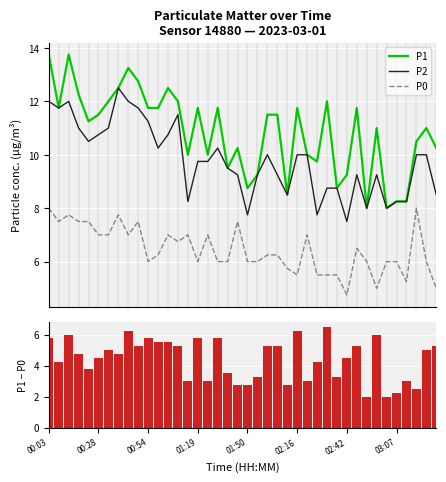

How many data points does each series have?

40